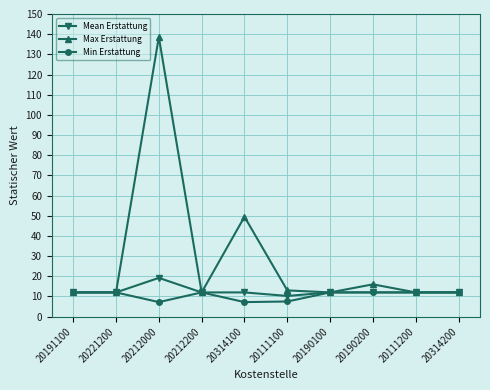

Which series has the largest range (max minus min)?

Max Erstattung